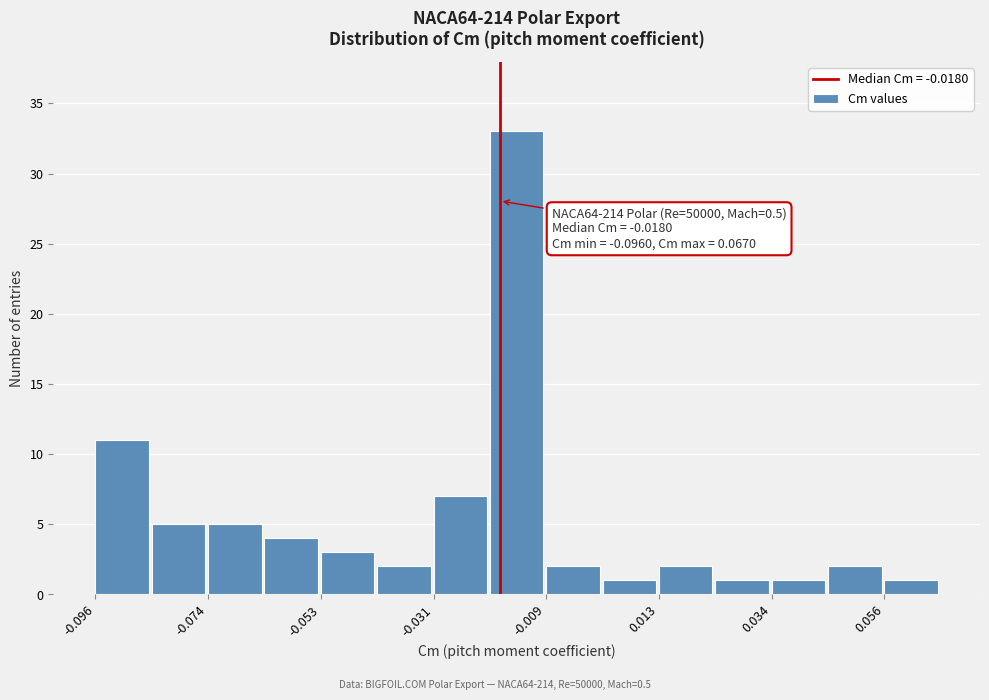

Around what value on the x-axis is the tallest bar? Give the approximate position of its centre, as read against the axis.

-0.015